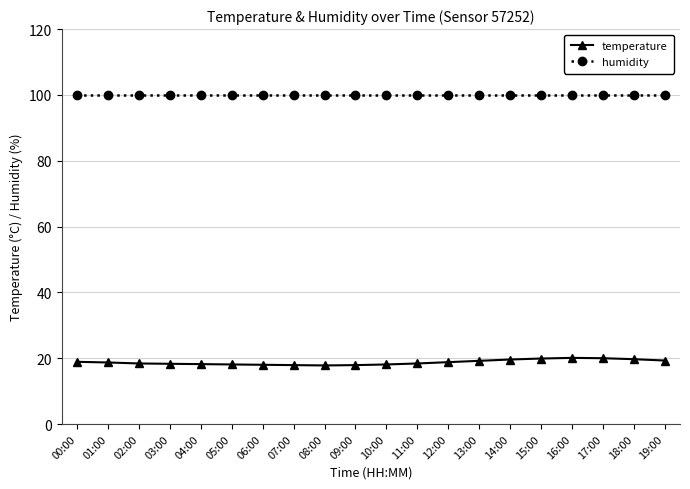

What are all the series names shown in the legend?

temperature, humidity